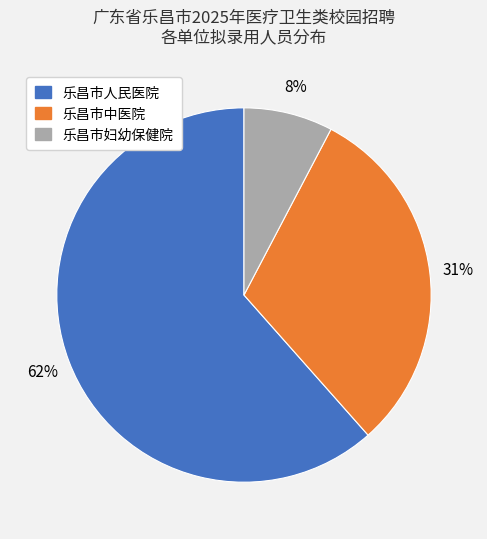

How many segments does this pie chart have?

3